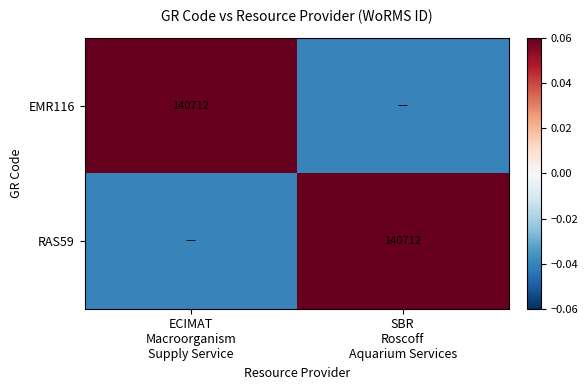

Which has a higher value, SBR
Roscoff
Aquarium Services or ECIMAT
Macroorganism
Supply Service?

ECIMAT
Macroorganism
Supply Service